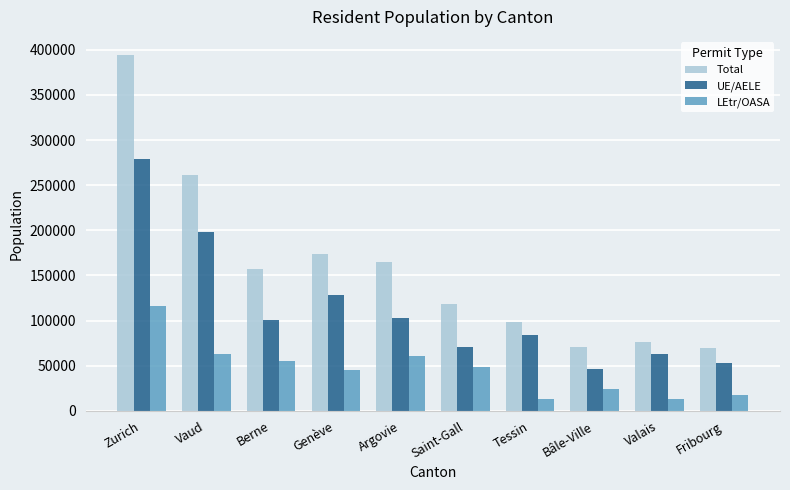

At which label does LEtr/OASA first exceed 48077?

Zurich